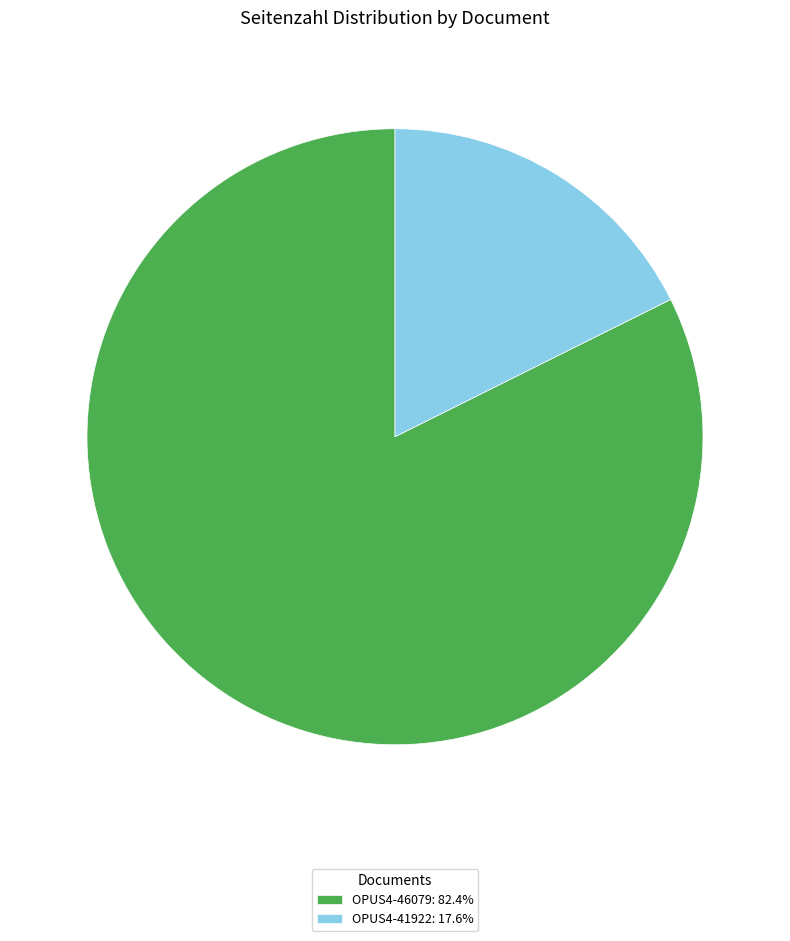

Combined, do OPUS4-46079: 82.4% and OPUS4-41922: 17.6% account for over 50%?

Yes